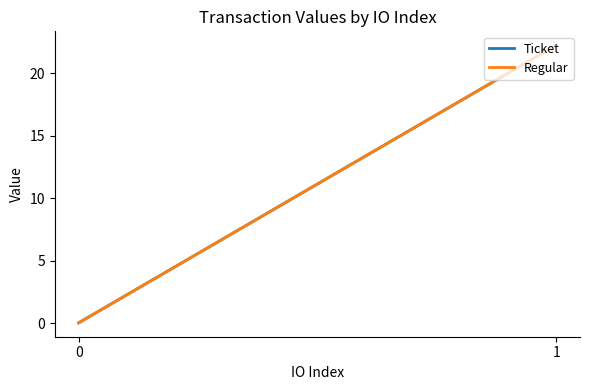

Reading right to left, list all the values displayed in this chart.

Ticket: 22.3	0.1
Regular: 22.3	0.1